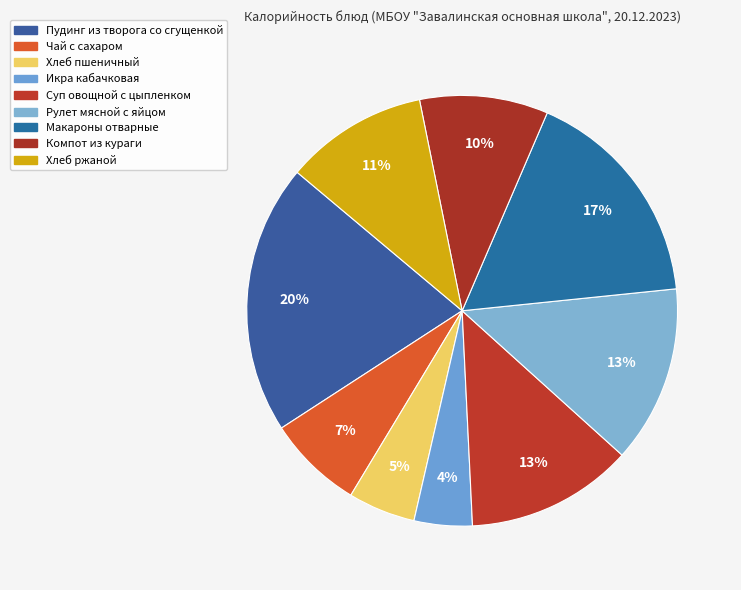

How many segments does this pie chart have?

9